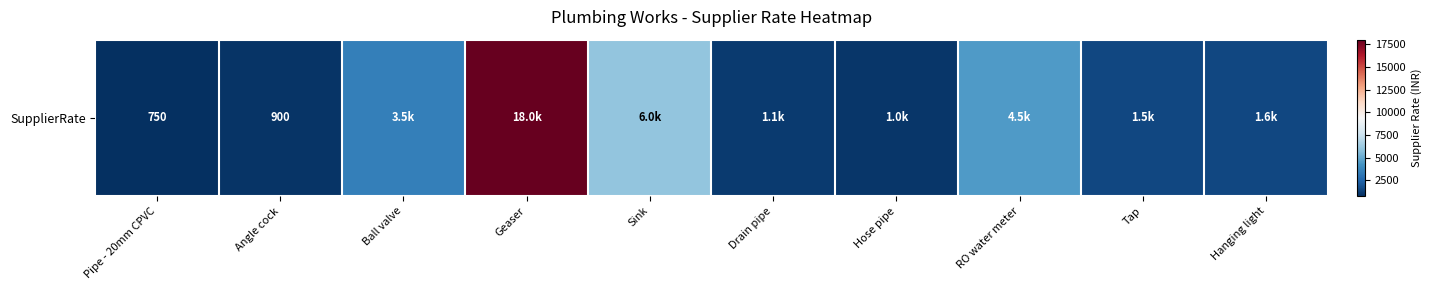

Is it true that the value at Tap is 1500?

True